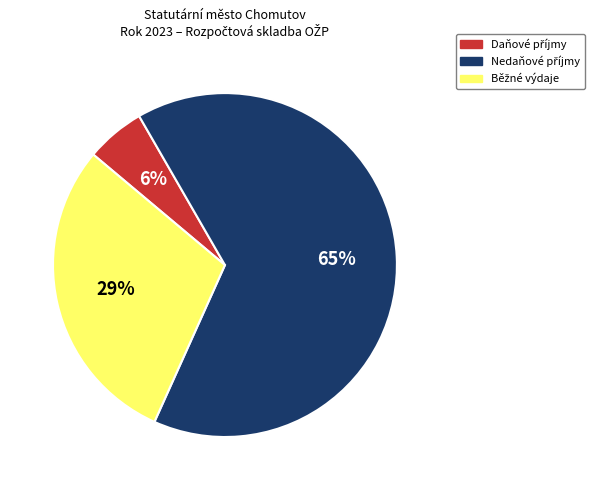

Is there a majority slice in this chart?

Yes